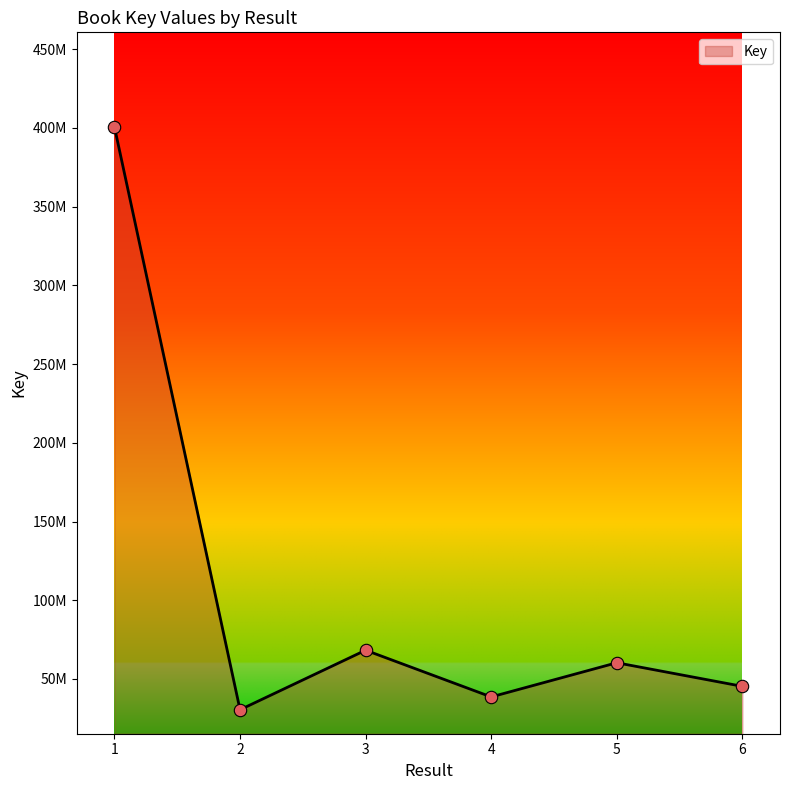

Which has a higher value, 6 or 4?

6